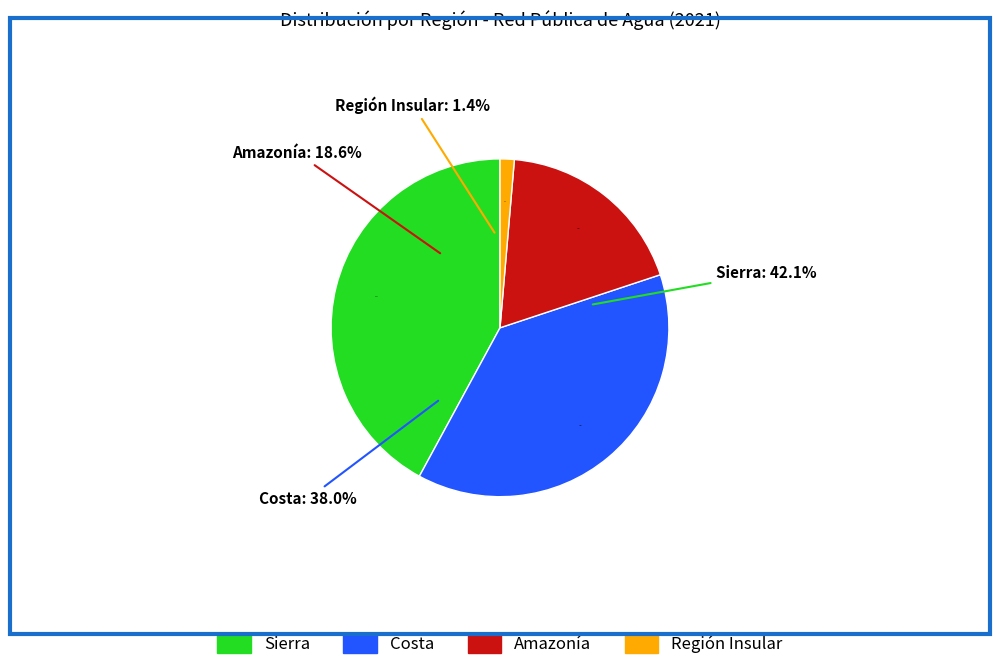

To the nearest percent, what is the average slice percentage?

25%